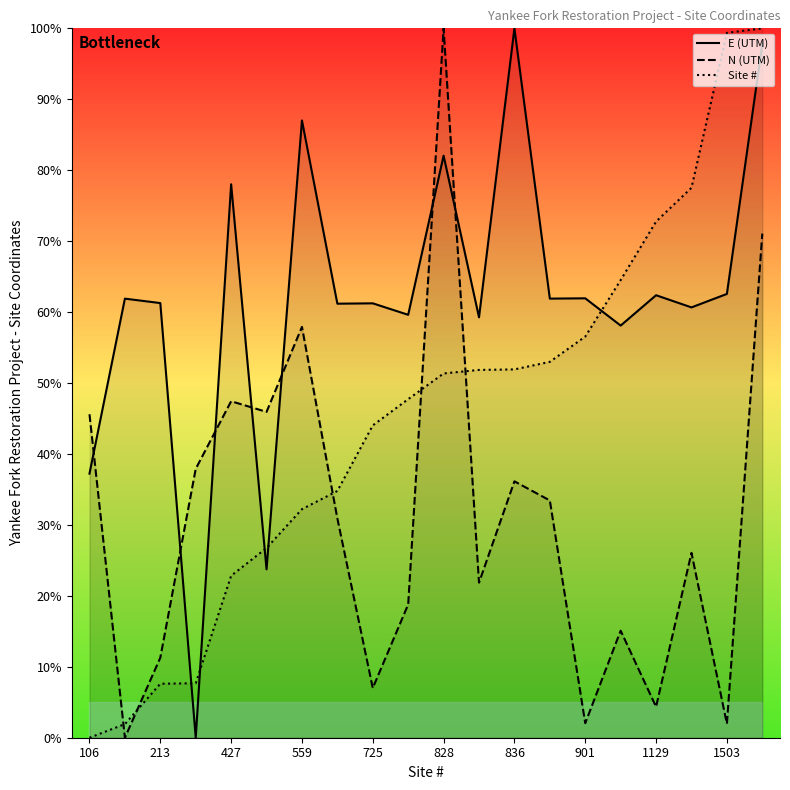

At which category is the sum across all series the highest?

19